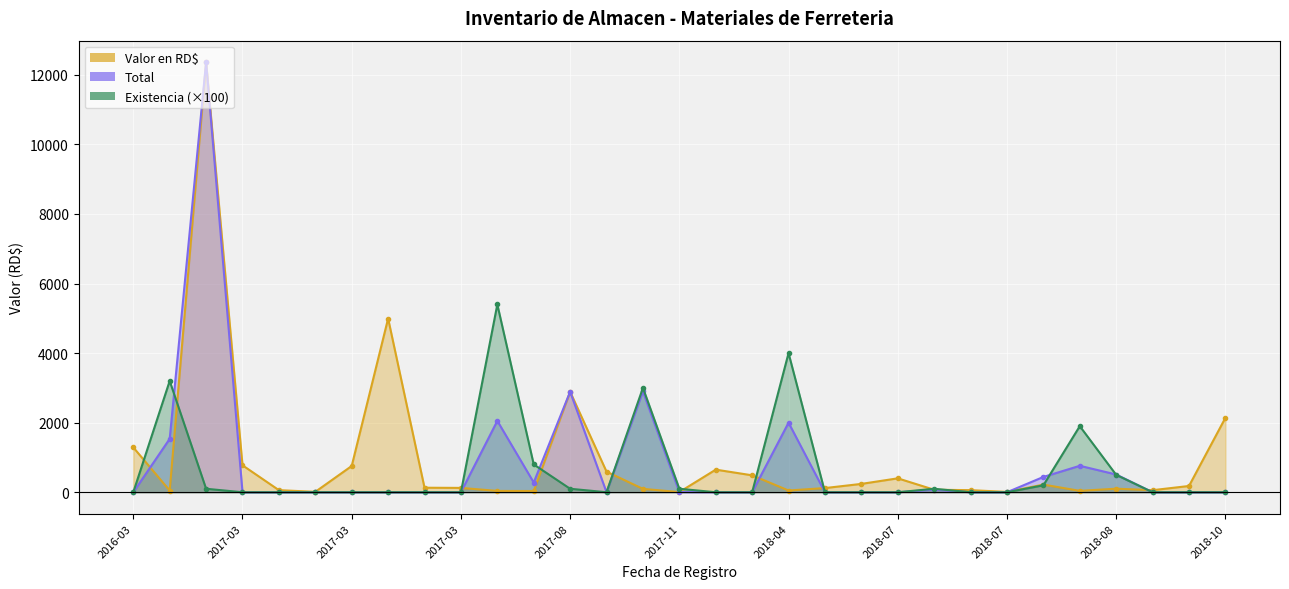

Reading left to right, list all the values displayed in this chart.

Valor en RD$: 1290.0	48.0	12365.0	775.0	60.0	12.0	755.0	4995.0	130.0	125.0	38.0	35.0	2890.0	592.0	96.6	5.0	650.0	486.8	50.0	120.0	240.0	400.0	72.0	60.0	10.0	220.0	40.0	102.0	59.3	180.0	2139.0
Total: 0.0	1536.0	12365.0	0.0	0.0	0.0	0.0	0.0	0.0	0.0	2052.0	280.0	2890.0	0.0	2899.2	5.0	0.0	0.0	2000.0	0.0	0.0	0.0	72.0	0.0	0.0	440.0	760.0	510.0	0.0	0.0	0.0
Existencia: 0.0	3200.0	100.0	0.0	0.0	0.0	0.0	0.0	0.0	0.0	5400.0	800.0	100.0	0.0	3000.0	100.0	0.0	0.0	4000.0	0.0	0.0	0.0	100.0	0.0	0.0	200.0	1900.0	500.0	0.0	0.0	0.0